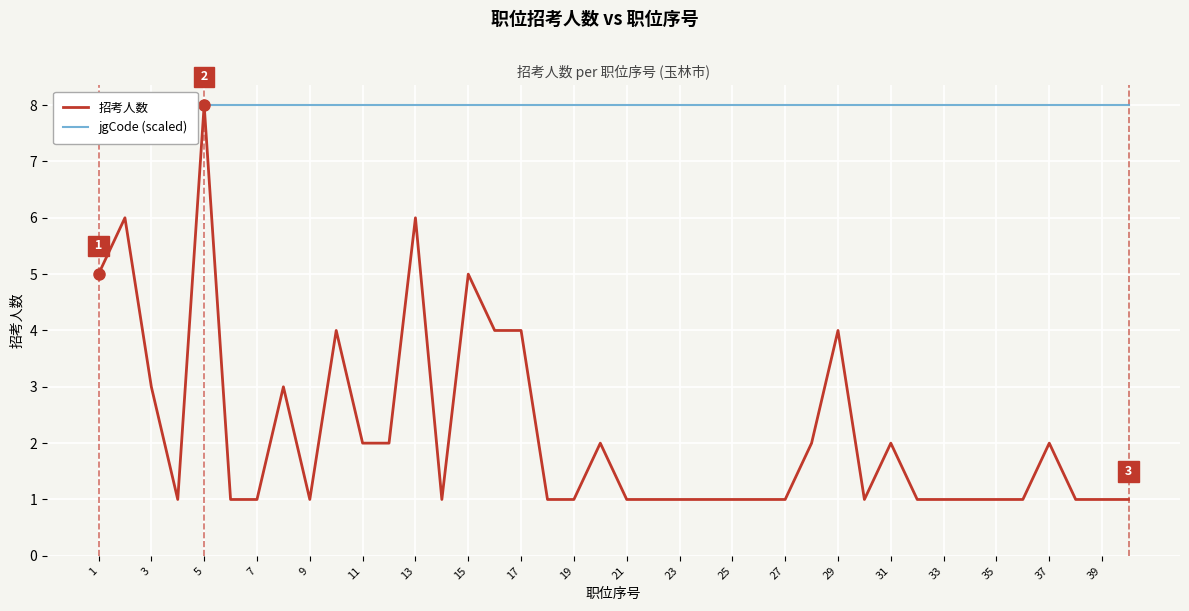

Which category has the highest value in the 招考人数 series?

5